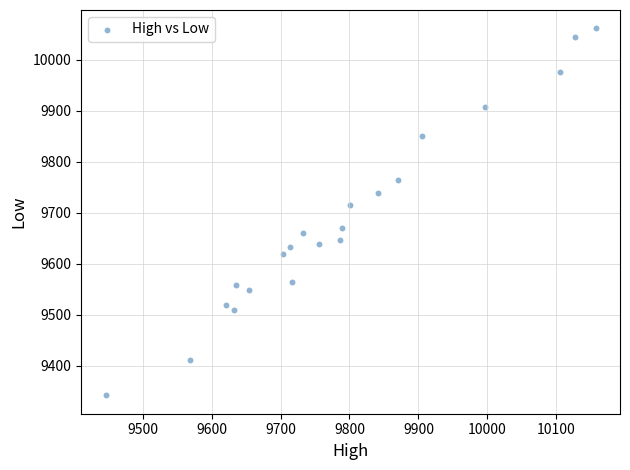

What Y value in the scatter plot is closest to 9702?

9716